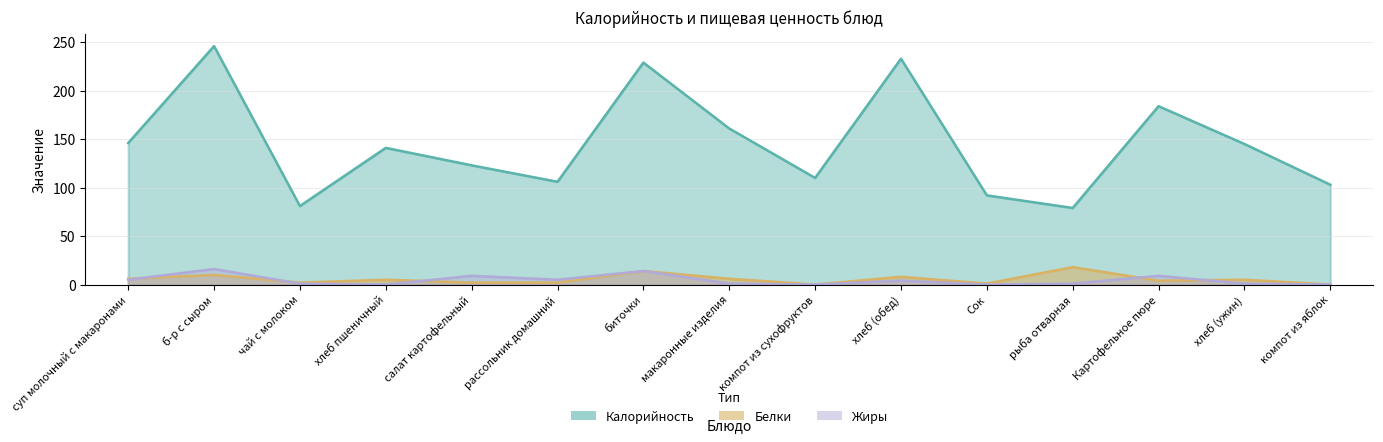

True or false: Калорийность and Белки cross at least once.

False